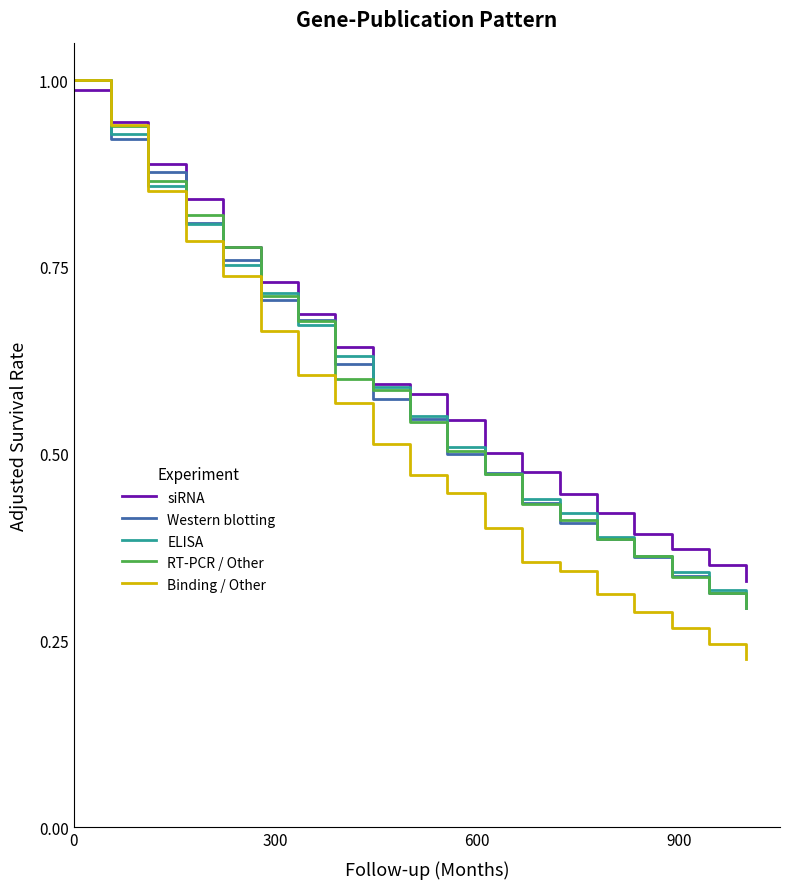

How many series are shown in this chart?

5